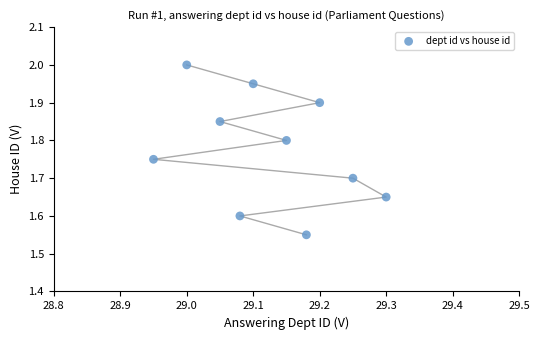

What is the average X value?

29.1